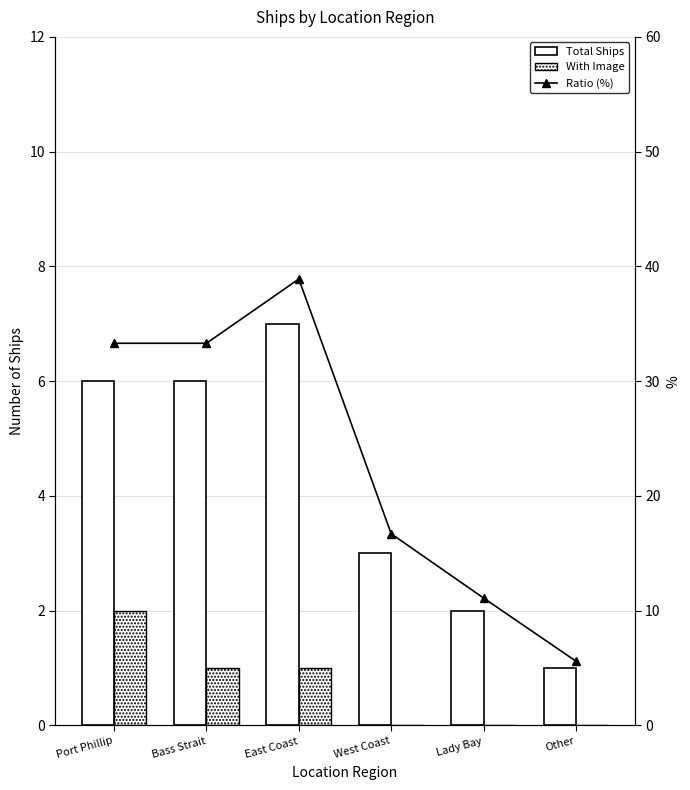

Which series has the widest spread of values?

Ratio (%)